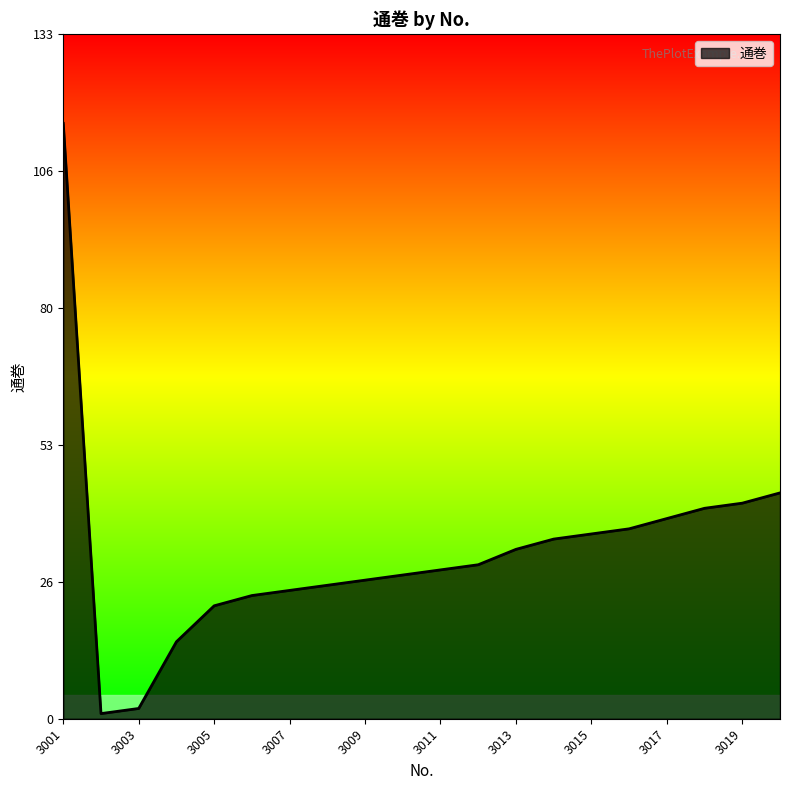

What is the difference between the maximum and minimum values?

115